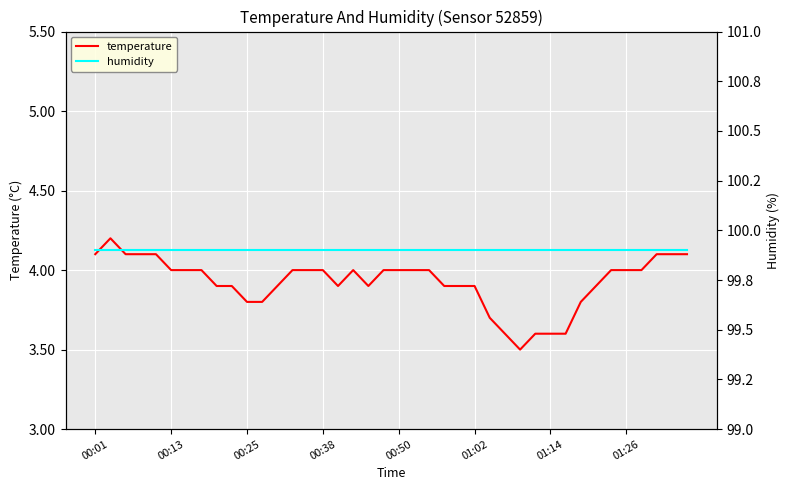

Reading left to right, what are all the values shown in this chart?

temperature: 4.1	4.2	4.1	4.1	4.1	4.0	4.0	4.0	3.9	3.9	3.8	3.8	3.9	4.0	4.0	4.0	3.9	4.0	3.9	4.0	4.0	4.0	4.0	3.9	3.9	3.9	3.7	3.6	3.5	3.6	3.6	3.6	3.8	3.9	4.0	4.0	4.0	4.1	4.1	4.1
humidity: 99.9	99.9	99.9	99.9	99.9	99.9	99.9	99.9	99.9	99.9	99.9	99.9	99.9	99.9	99.9	99.9	99.9	99.9	99.9	99.9	99.9	99.9	99.9	99.9	99.9	99.9	99.9	99.9	99.9	99.9	99.9	99.9	99.9	99.9	99.9	99.9	99.9	99.9	99.9	99.9